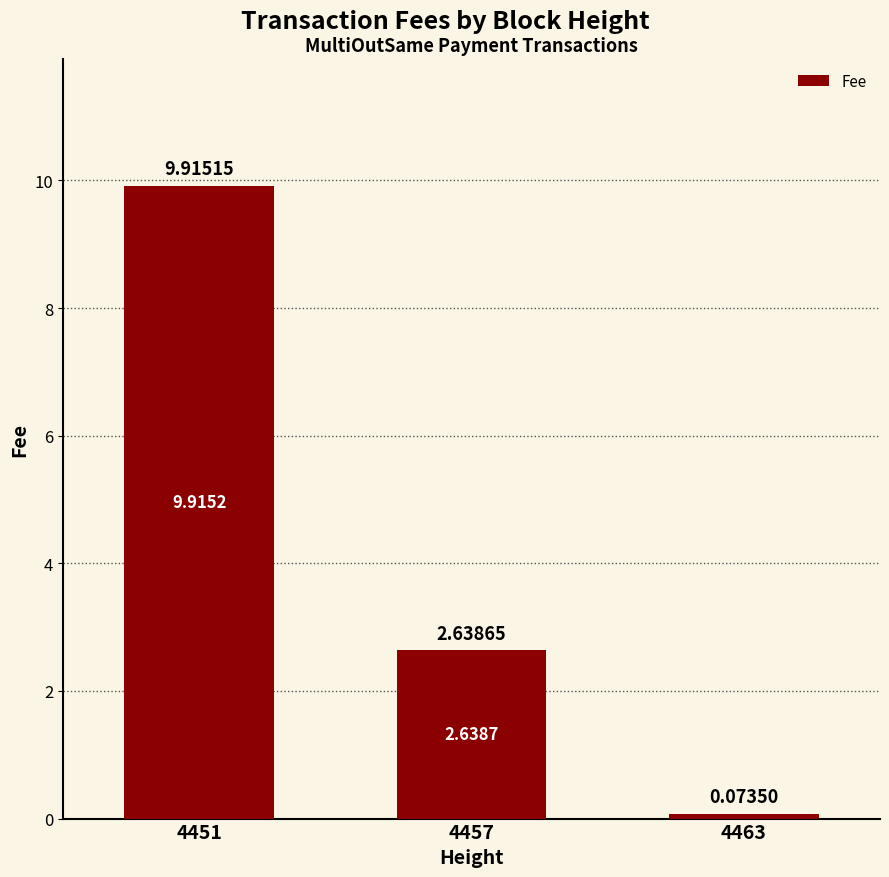

Where does the data first go above 2?

4451